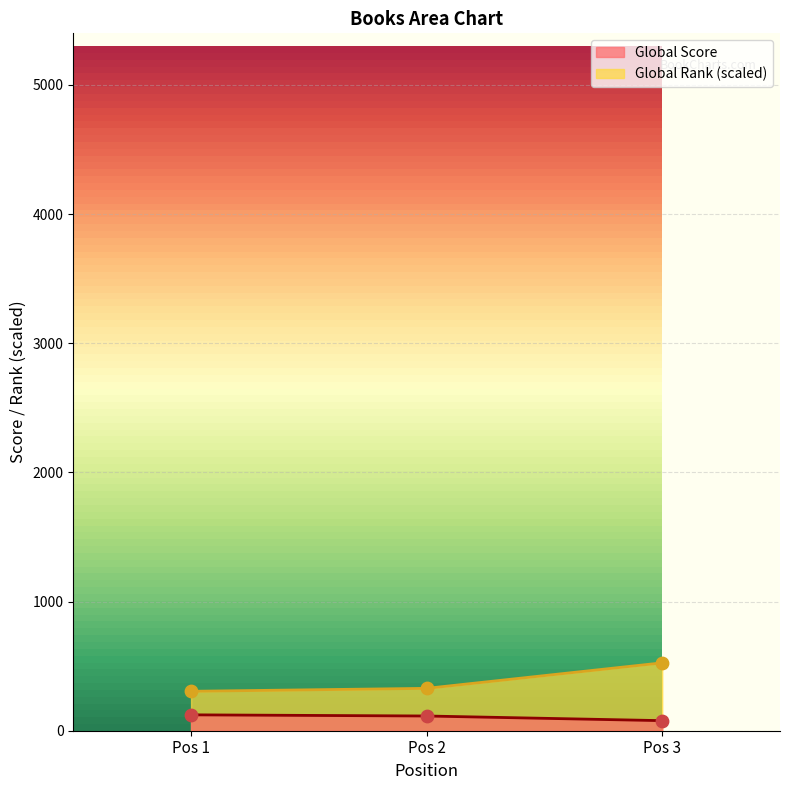

At how many categories does at least one series exceed 366?

1